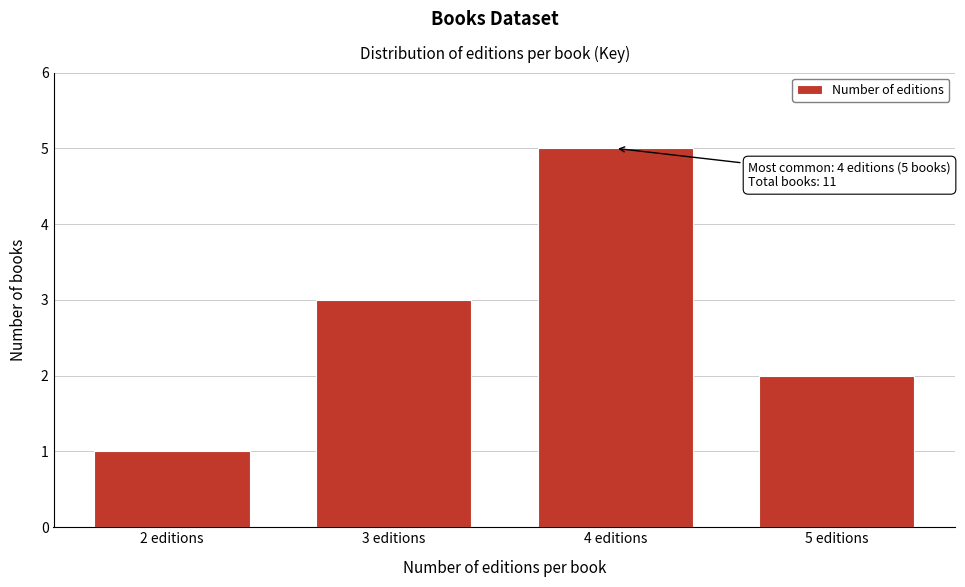

Reading left to right, list all the values displayed in this chart.

2 editions=1	3 editions=3	4 editions=5	5 editions=2